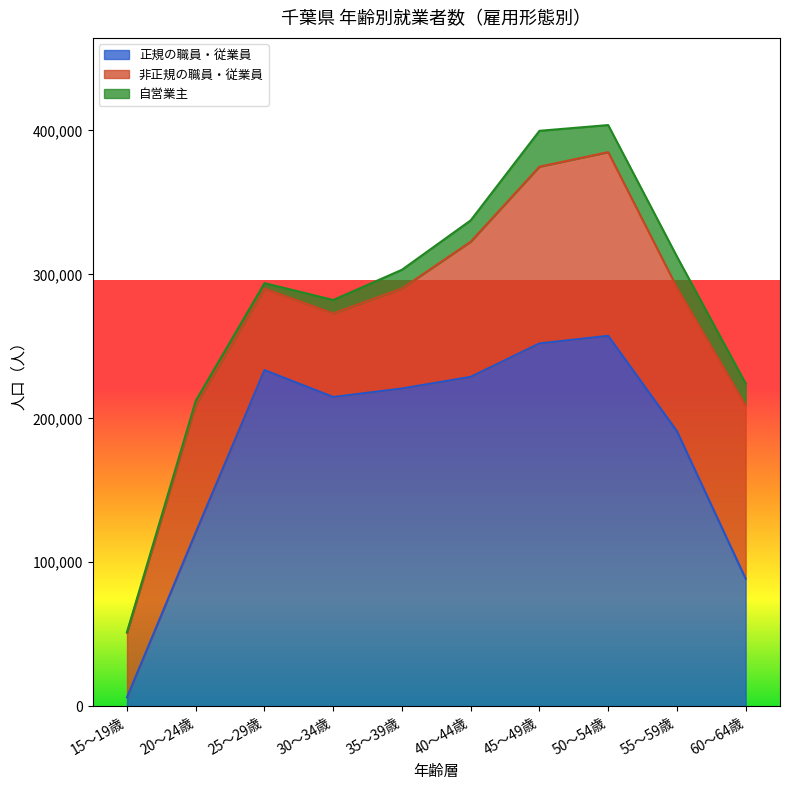

Reading right to left, transcribe all the data shown in this chart.

正規の職員・従業員: 88600	191100	257300	252000	228800	220700	214800	233500	120800	6200
非正規の職員・従業員: 120400	99800	127600	122800	93900	69500	58100	56600	88400	44700
自営業主: 15200	21500	18800	24900	14800	13000	9300	3800	3000	600